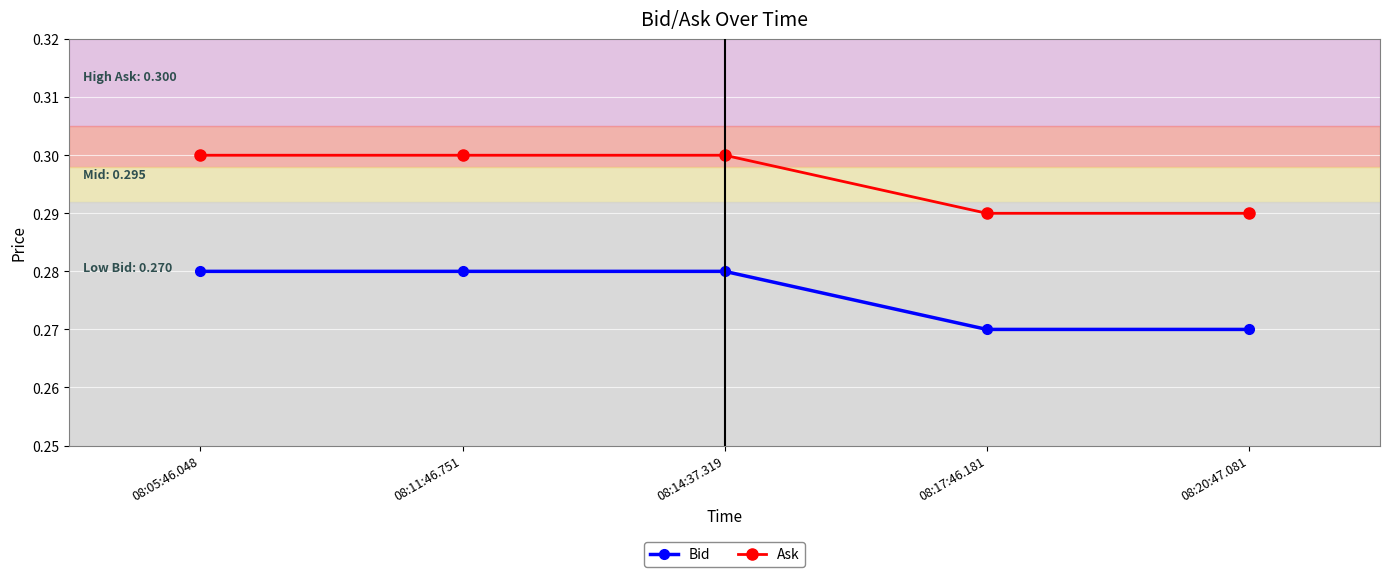

Rank the series by their average value, from lowest to highest.

Bid, Ask